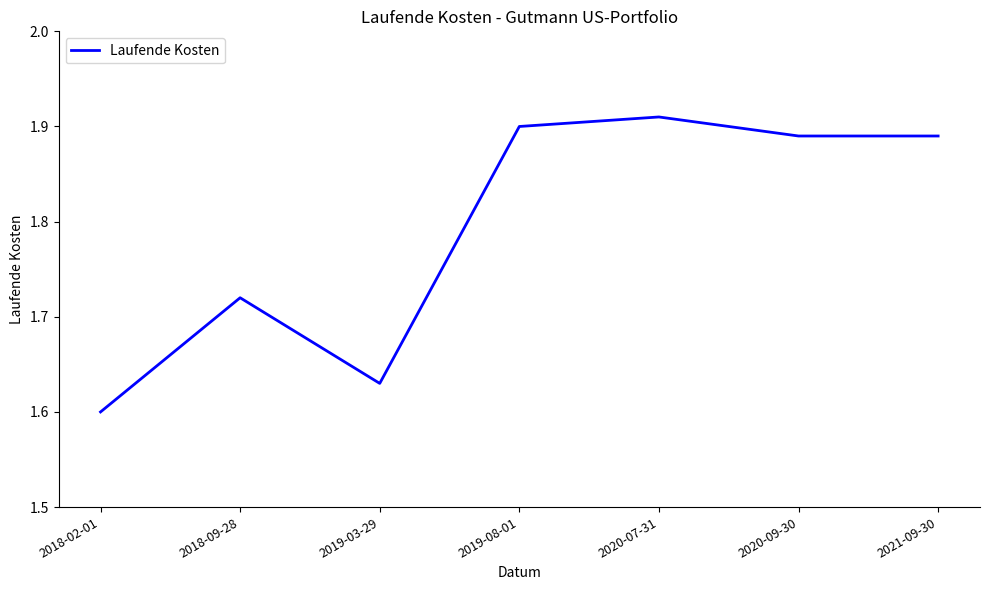

What position from the left is 2019-03-29?

3